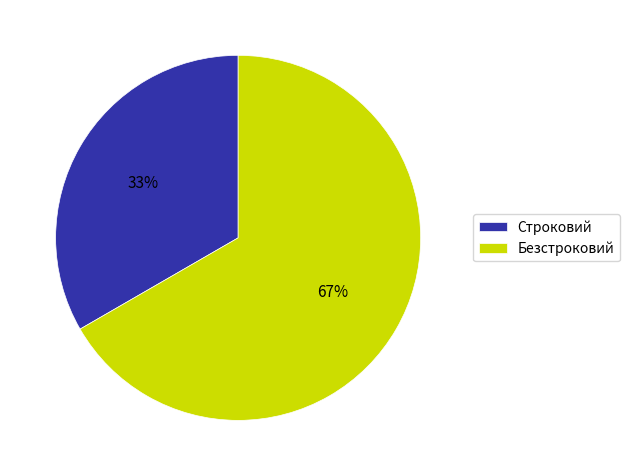

Is the sum of Строковий and Безстроковий greater than half?

Yes